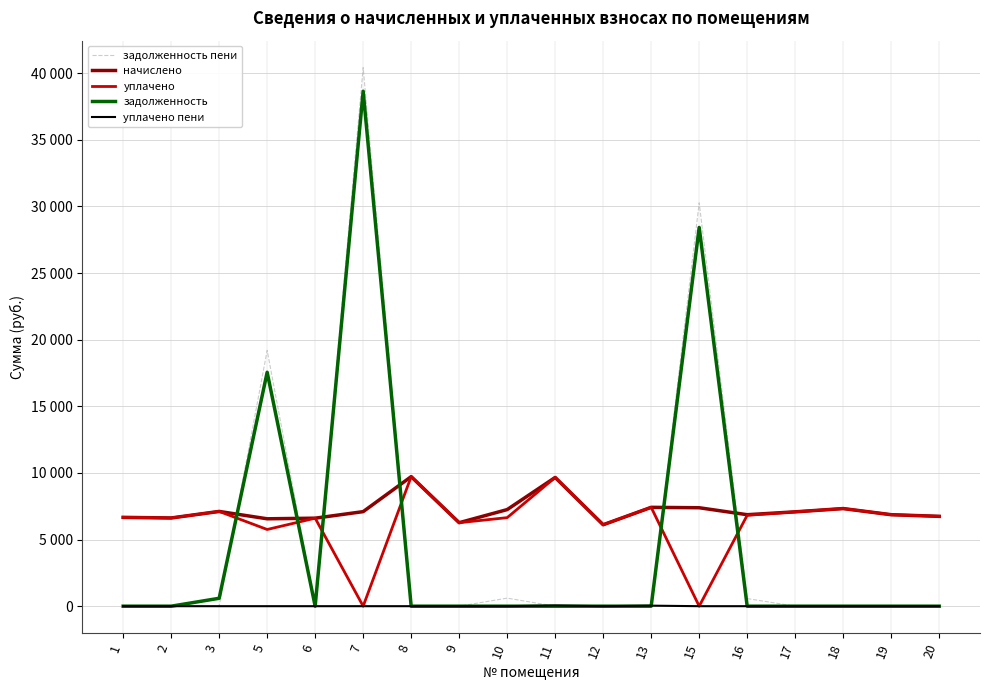

What are all the series names shown in the legend?

задолженность пени, начислено, уплачено, задолженность, уплачено пени